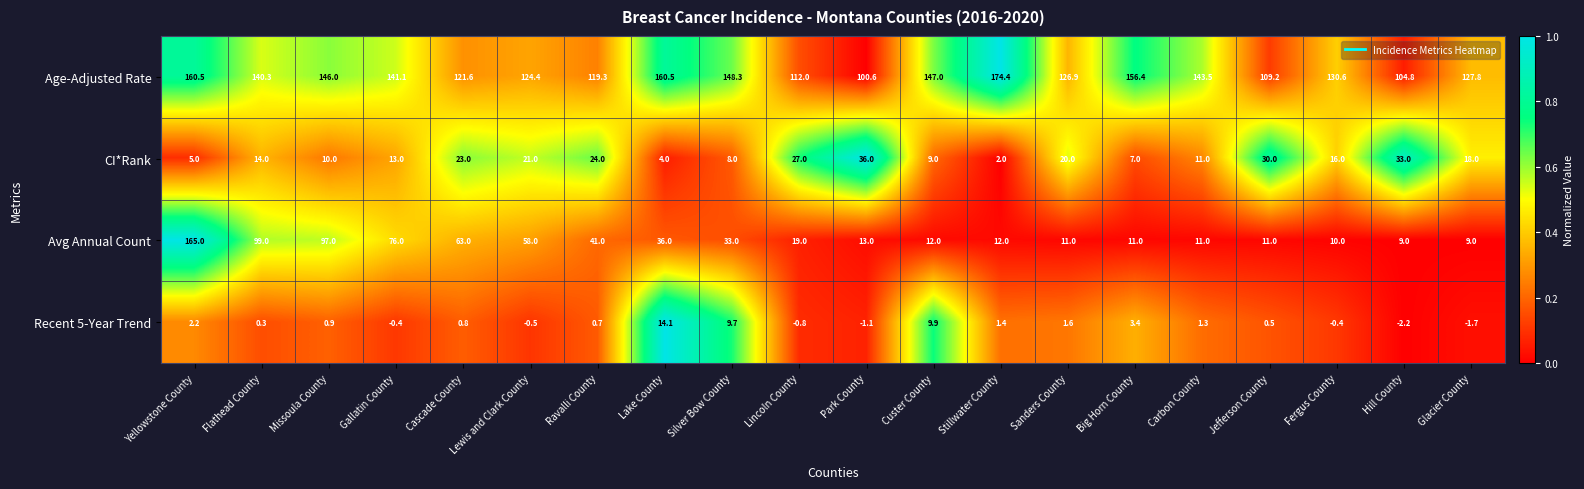

True or false: Avg Annual Count has a value of 32.7 at Lincoln County.

False